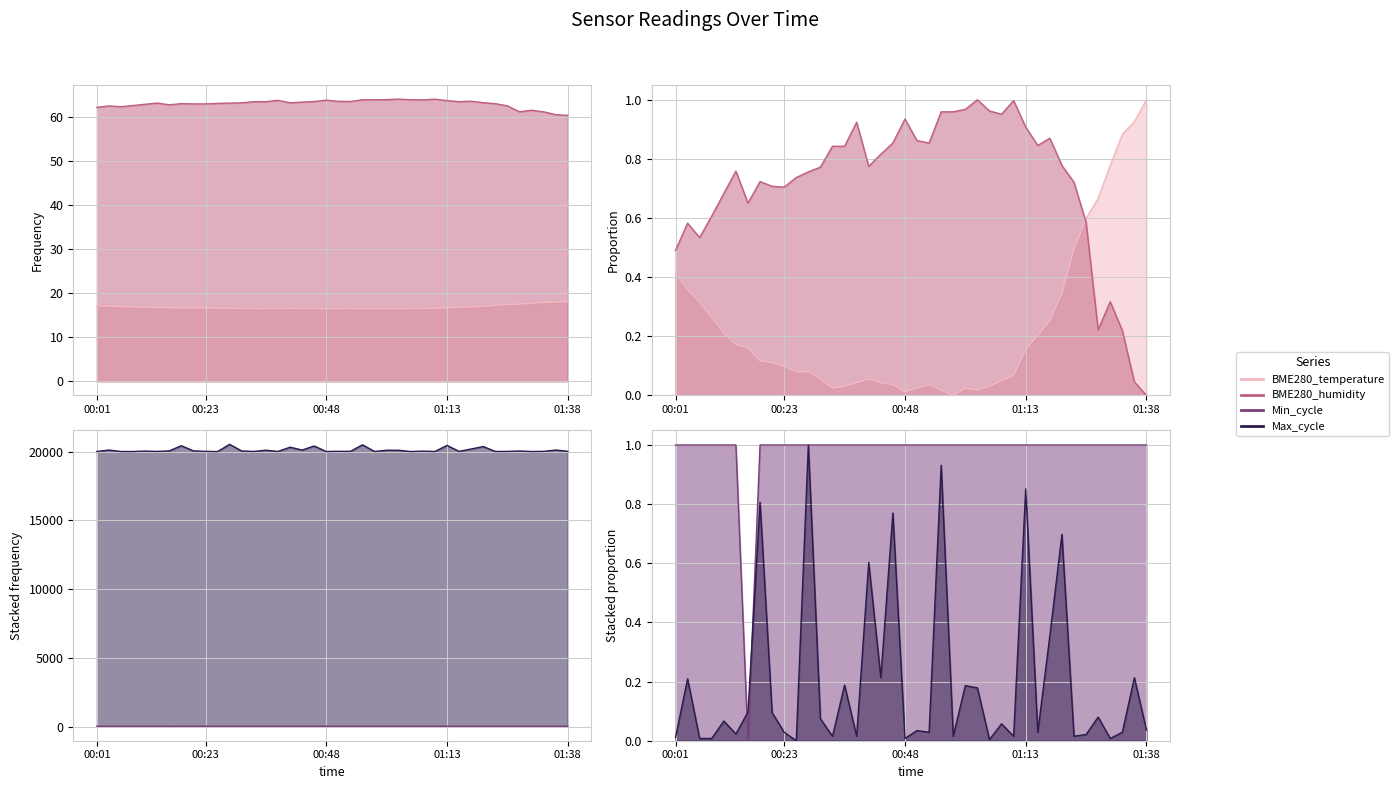

True or false: Max_cycle and Min_cycle cross at least once.

False